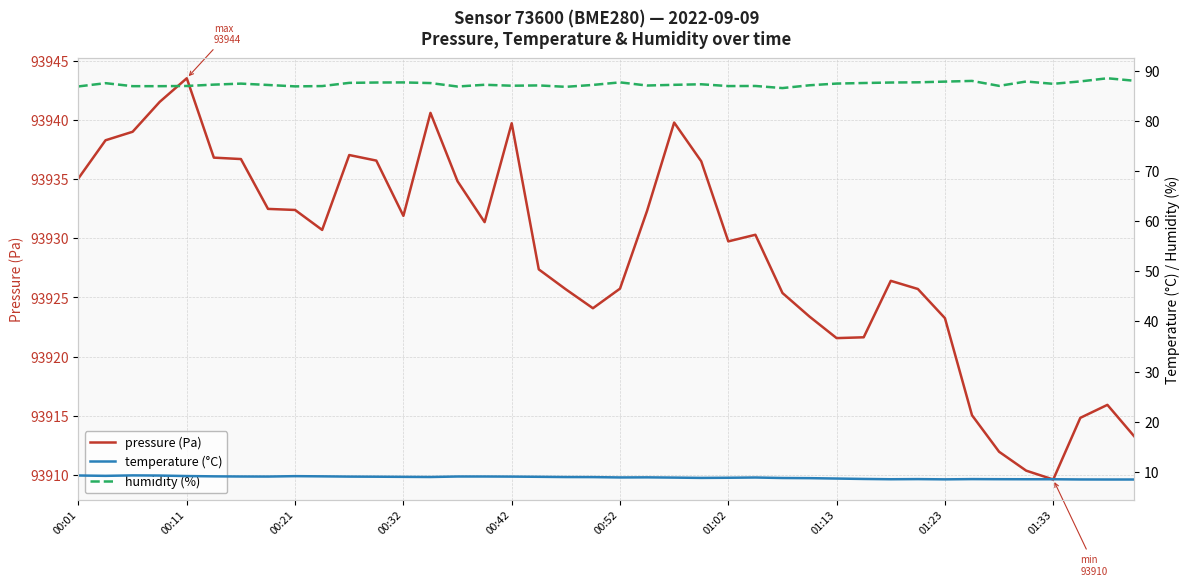

What is the difference between the highest and lowest values at 13?

93931.7